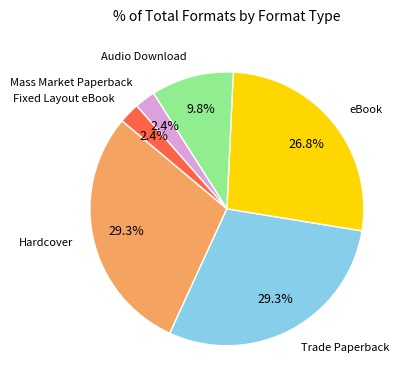

Is there any slice that represents more than half of the pie?

No